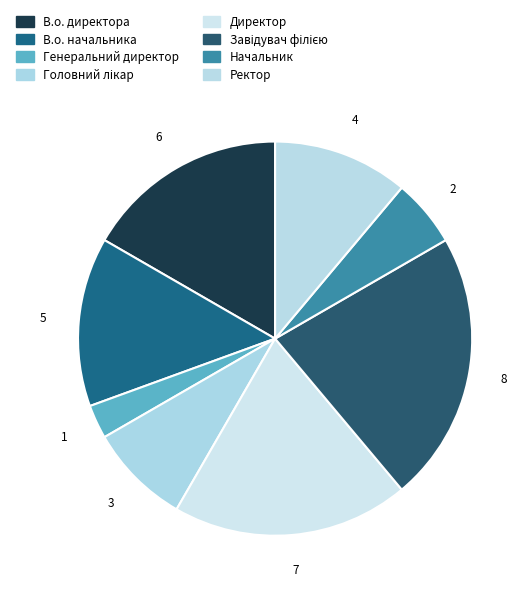

Is it true that Генеральний директор is 3% of the pie?

True